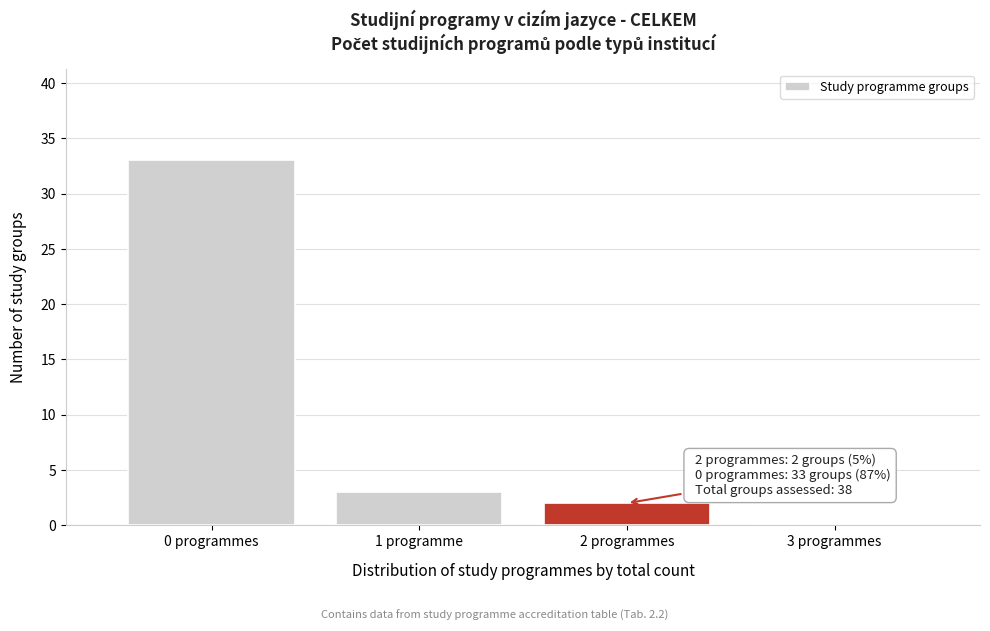

Reading left to right, what are all the values shown in this chart?

0 programmes=33	1 programme=3	2 programmes=2	3 programmes=0